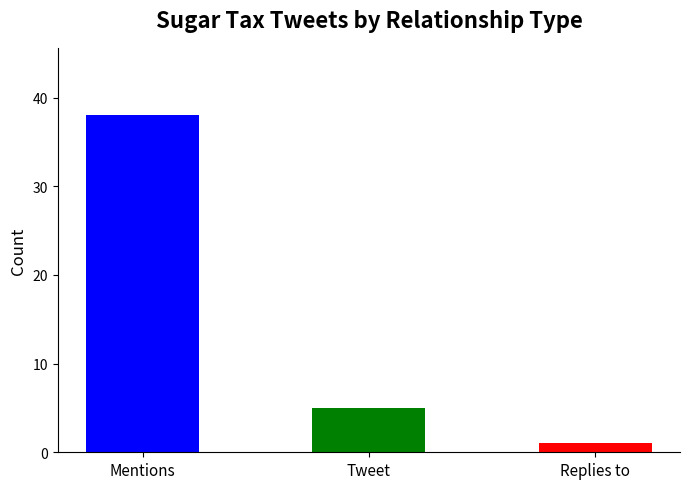

What is the label of the 3rd bar from the right?

Mentions